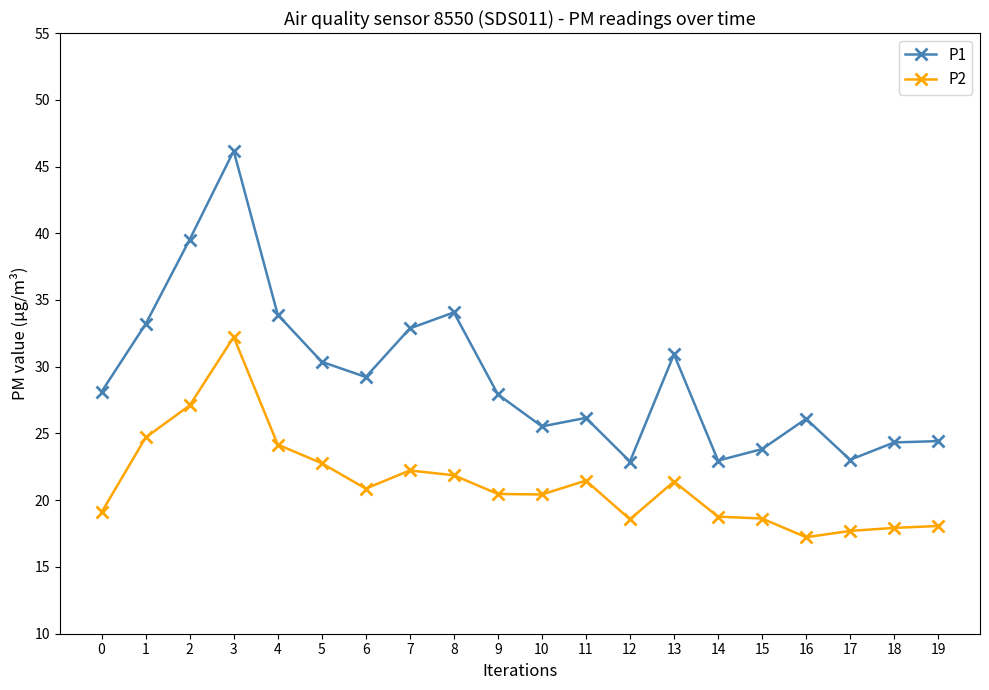

Which category has the lowest value across all series?

16